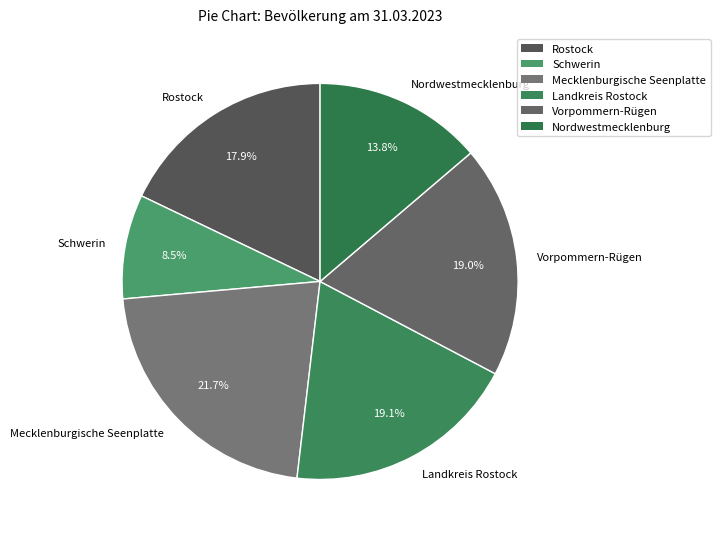

Approximately how many times larger is the value at Mecklenburgische Seenplatte compared to Landkreis Rostock?

1.1